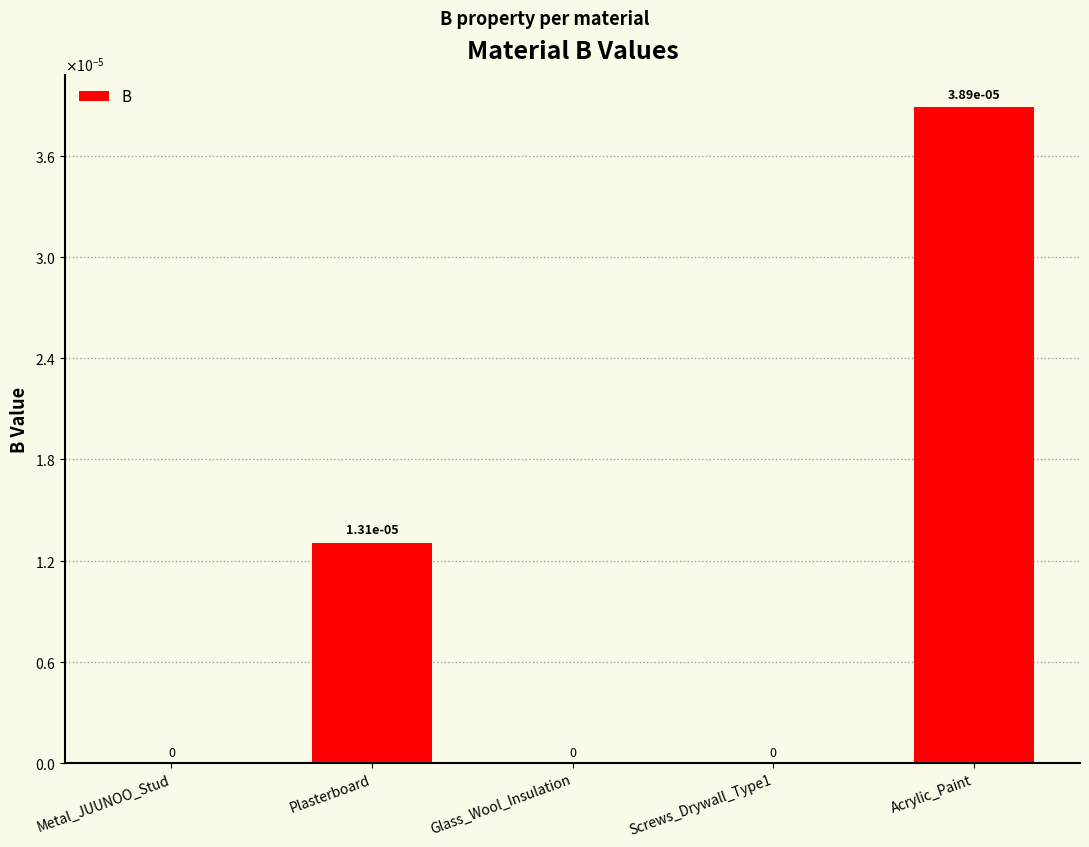

Between Acrylic_Paint and Glass_Wool_Insulation, which is larger?

Acrylic_Paint